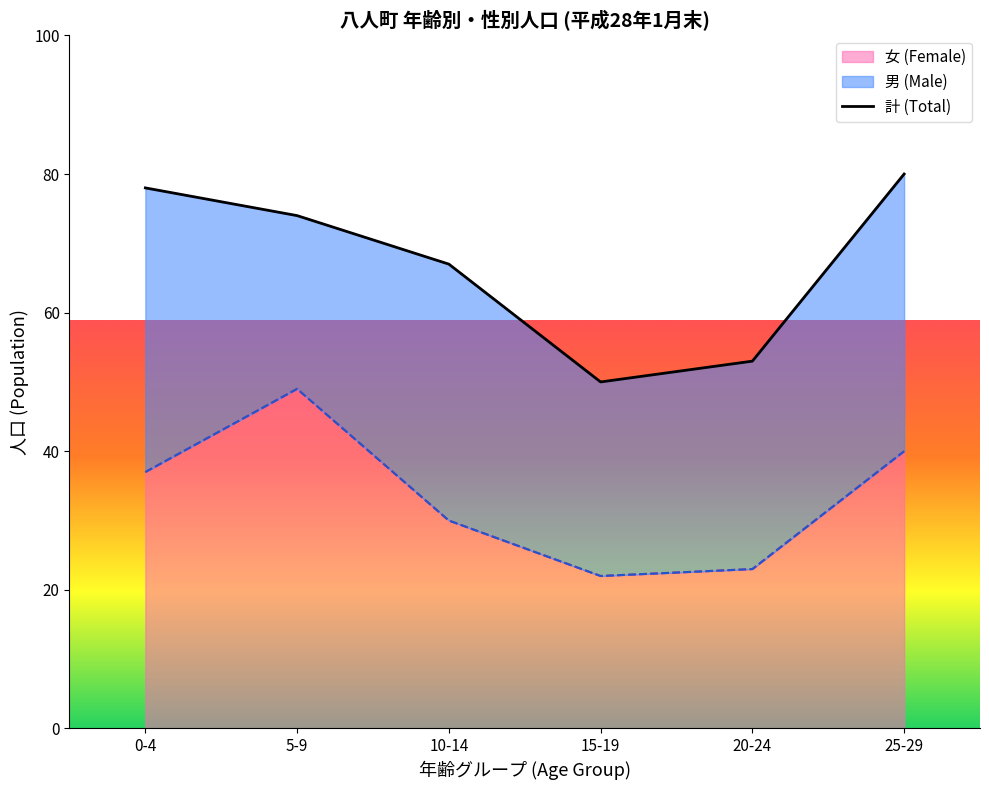

Reading left to right, what are all the values shown in this chart?

0-4=37	5-9=49	10-14=30	15-19=22	20-24=23	25-29=40